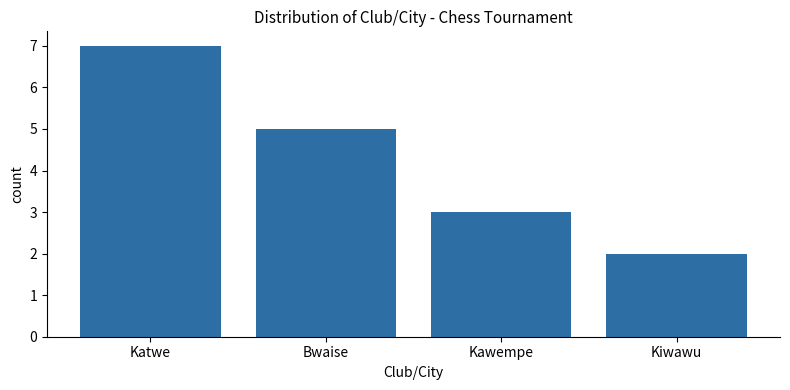

What is the average value?

4